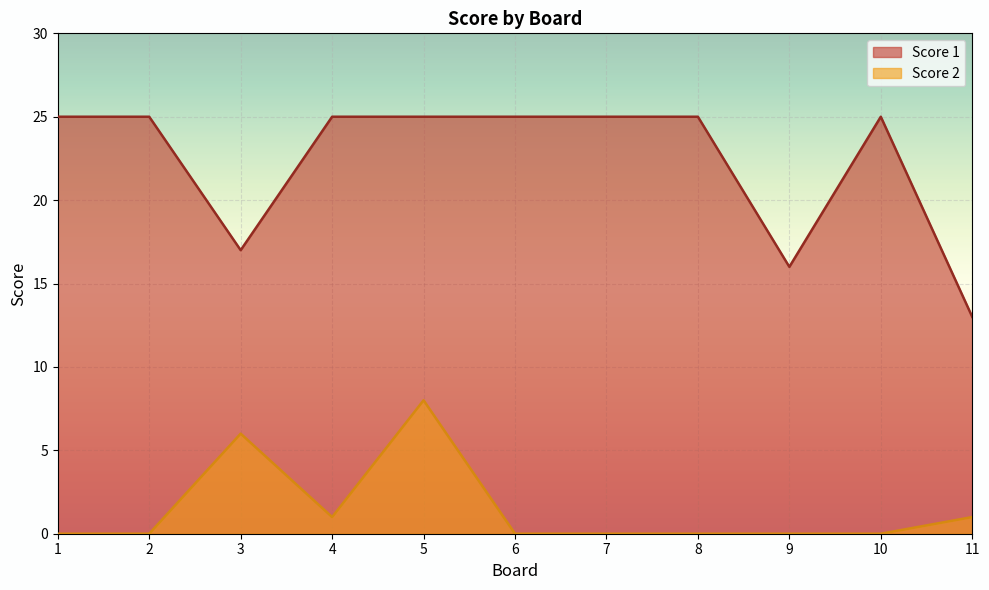

True or false: Score 1 and Score 2 cross at least once.

False